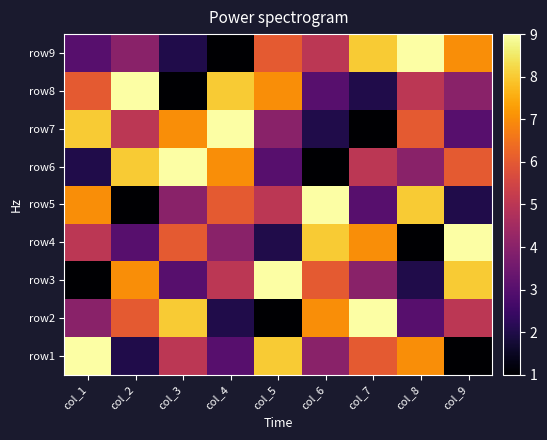

What is the greatest value displayed?

9